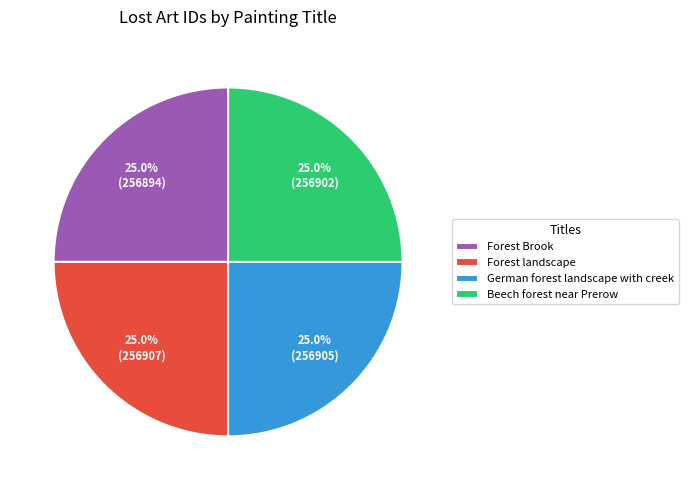

The Beech forest near Prerow slice represents 37% of the pie. True or false?

False